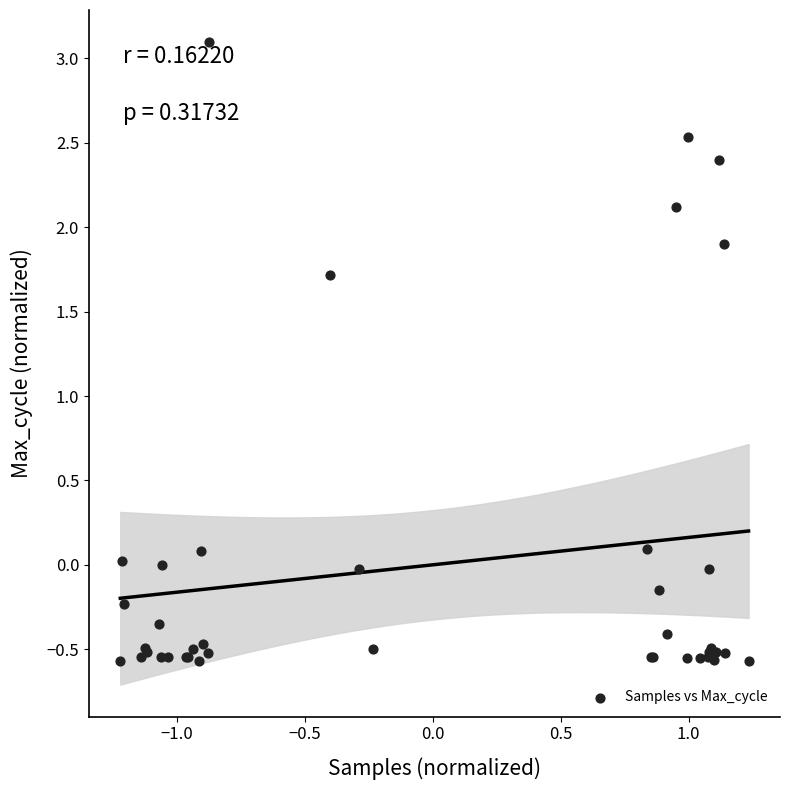

What Y value in the scatter plot is closest to 1?

1.7